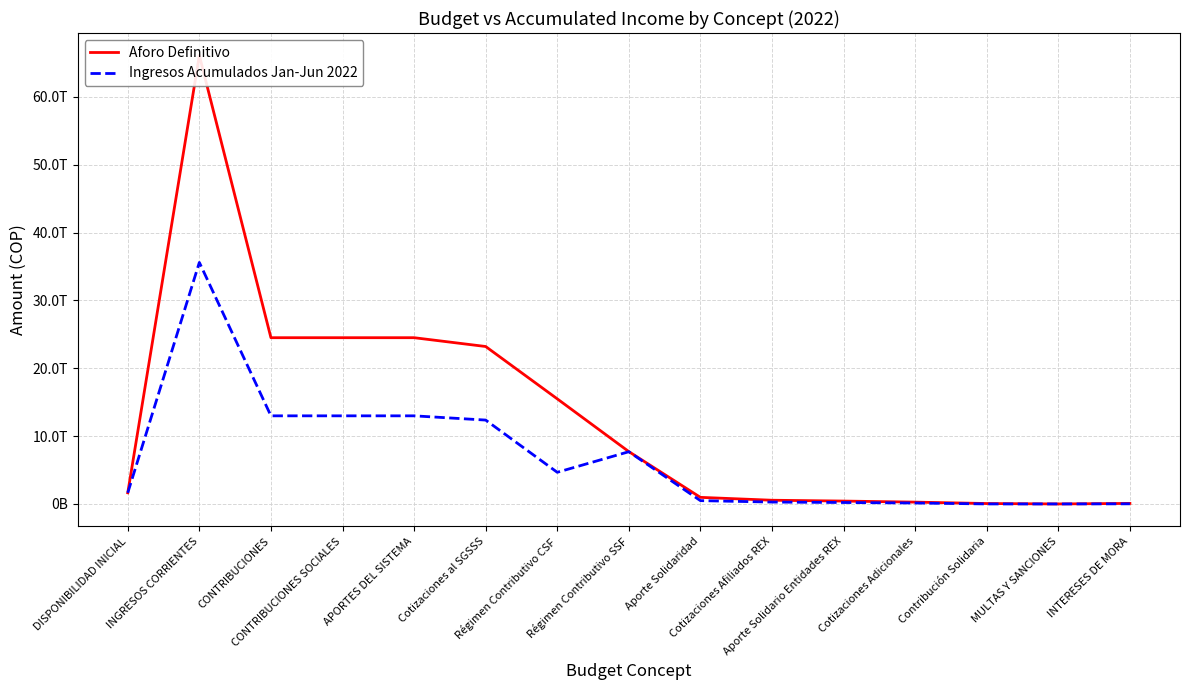

Is the value of Aforo Definitivo at Aporte Solidaridad greater than the value of Ingresos Acumulados Jan-Jun 2022 at Régimen Contributivo CSF?

No